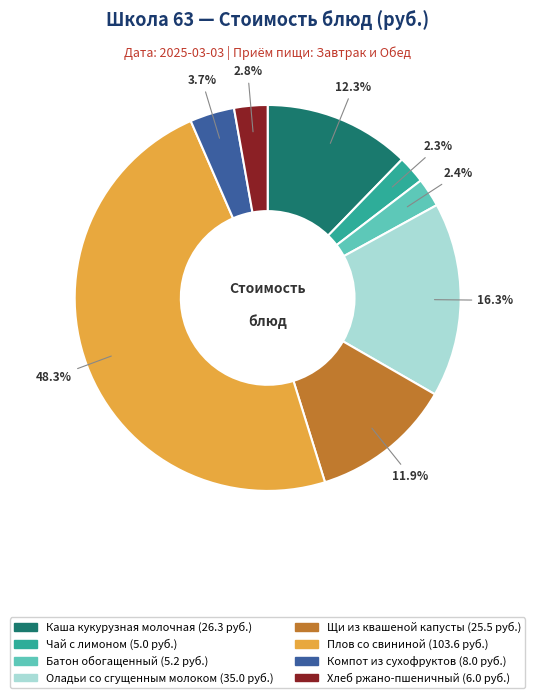

Which slice is the largest?

Плов со свининой